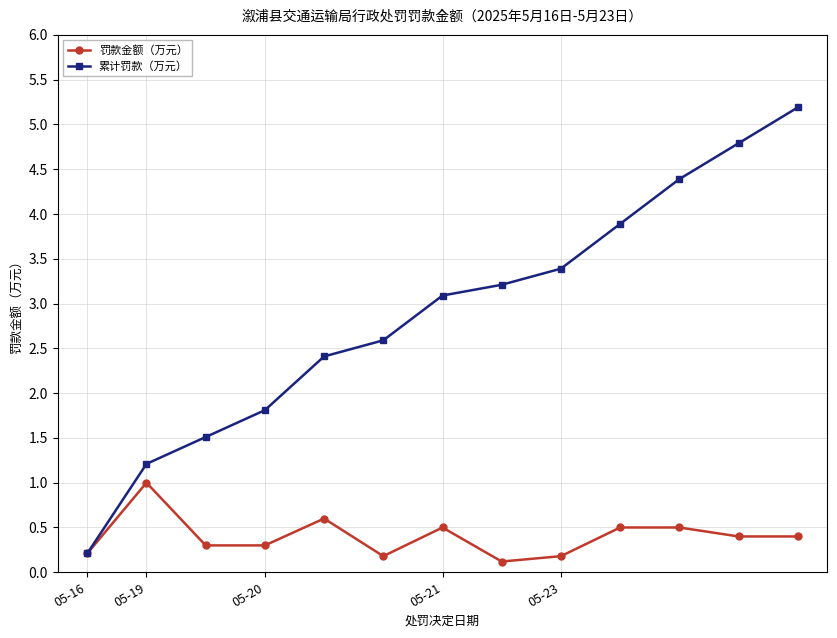

Reading right to left, transcribe all the data shown in this chart.

罚款金额（万元）: 0.4	0.4	0.5	0.5	0.2	0.1	0.5	0.2	0.6	0.3	0.3	1.0	0.2
累计罚款（万元）: 5.2	4.8	4.4	3.9	3.4	3.2	3.1	2.6	2.4	1.8	1.5	1.2	0.2